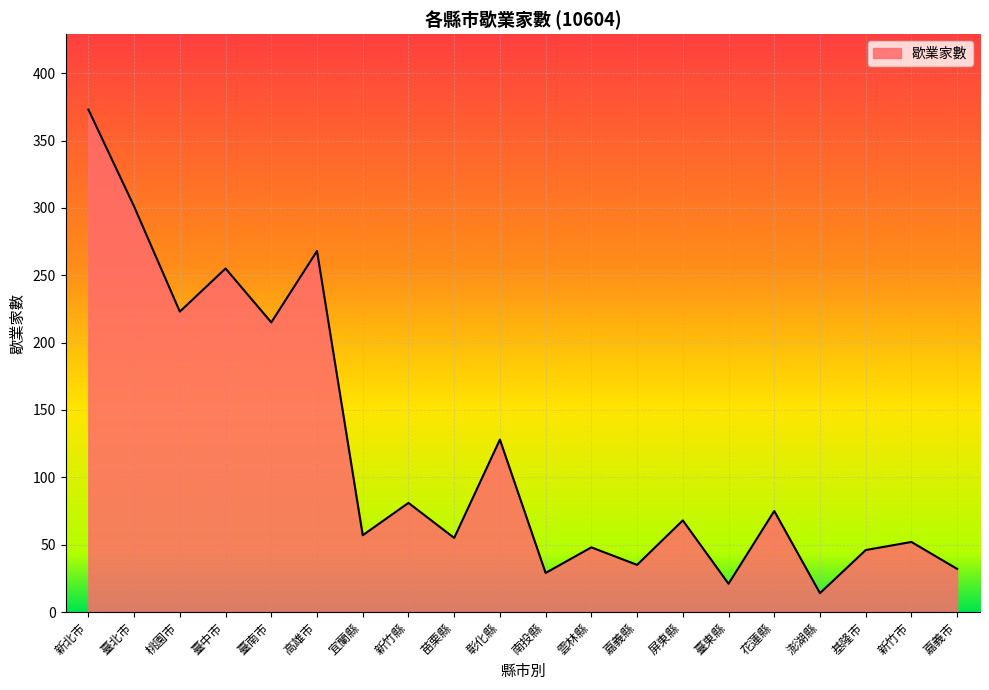

Reading right to left, list all the values displayed in this chart.

嘉義市=32	新竹市=52	基隆市=46	澎湖縣=14	花蓮縣=75	臺東縣=21	屏東縣=68	嘉義縣=35	雲林縣=48	南投縣=29	彰化縣=128	苗栗縣=55	新竹縣=81	宜蘭縣=57	高雄市=268	臺南市=215	臺中市=255	桃園市=223	臺北市=301	新北市=373